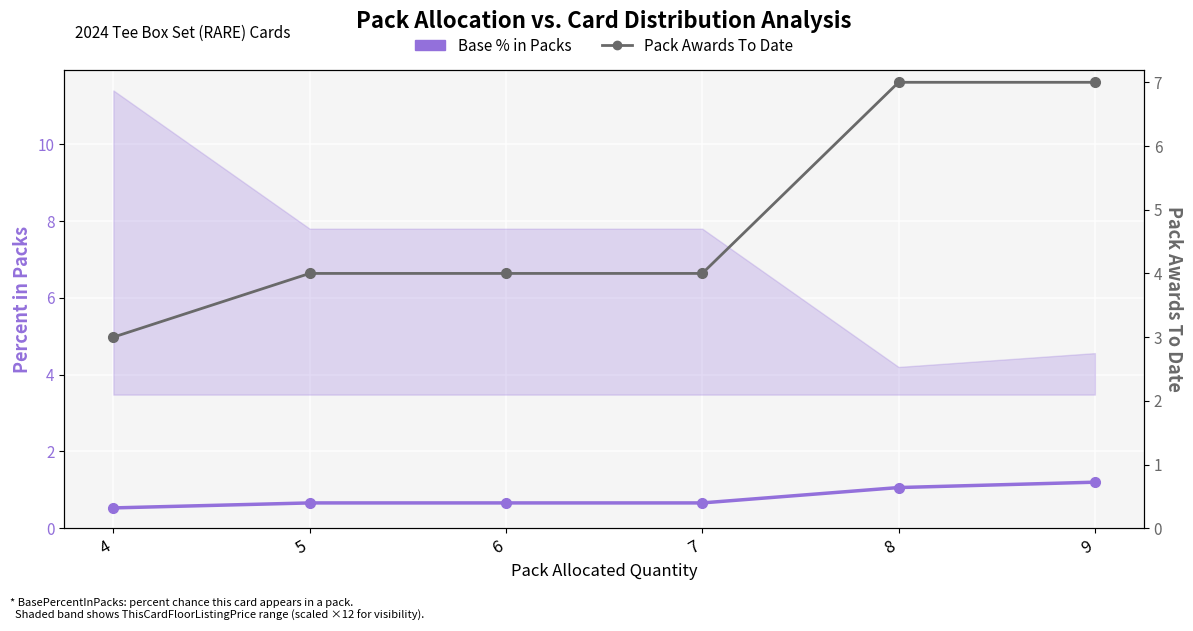

How many lines are shown in the chart?

2